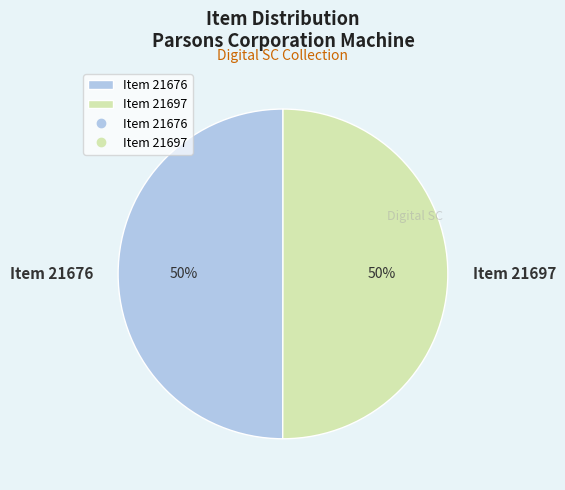

To the nearest percent, what is the combined percentage of Item 21676 and Item 21697?

100%